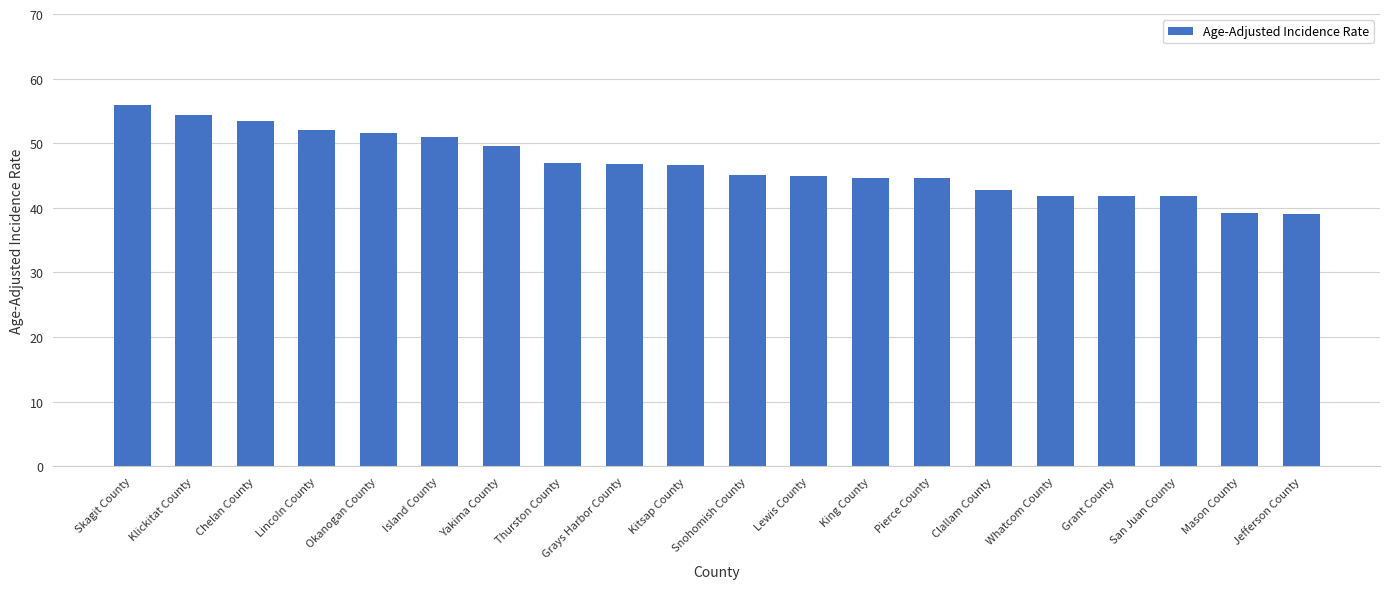

The chart shows a value of 55.9 at Skagit County. True or false?

True